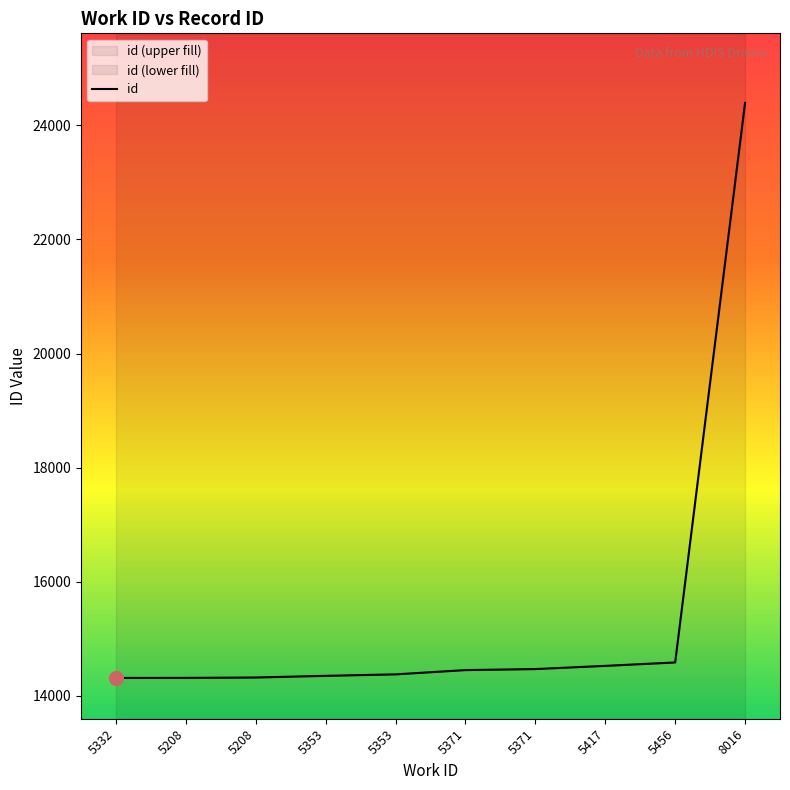

Between 8016 and 5417, which is larger?

8016